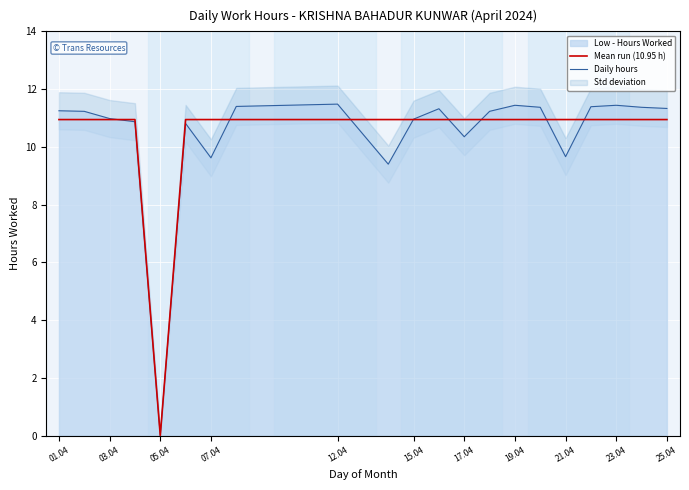

Rank the series at 01.04 from highest to lowest value.

Daily hours, Mean run (10.95 h)